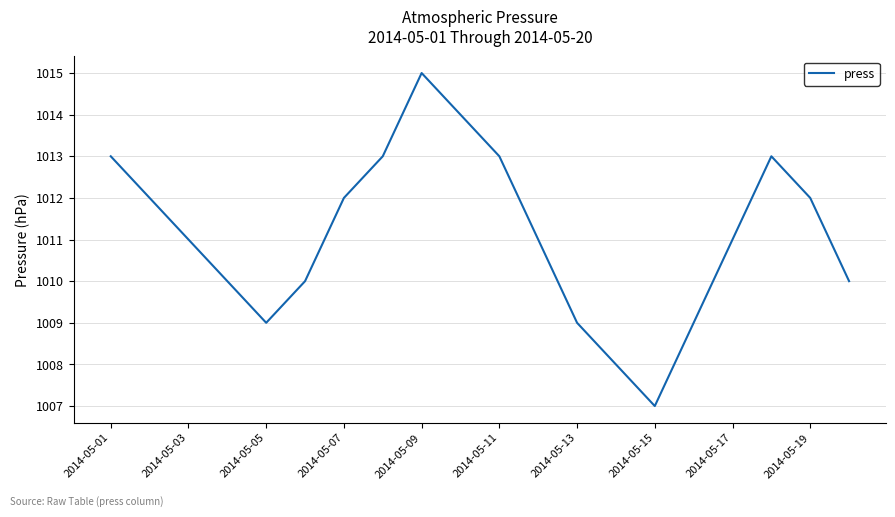

What is the difference between the maximum and minimum values?

8